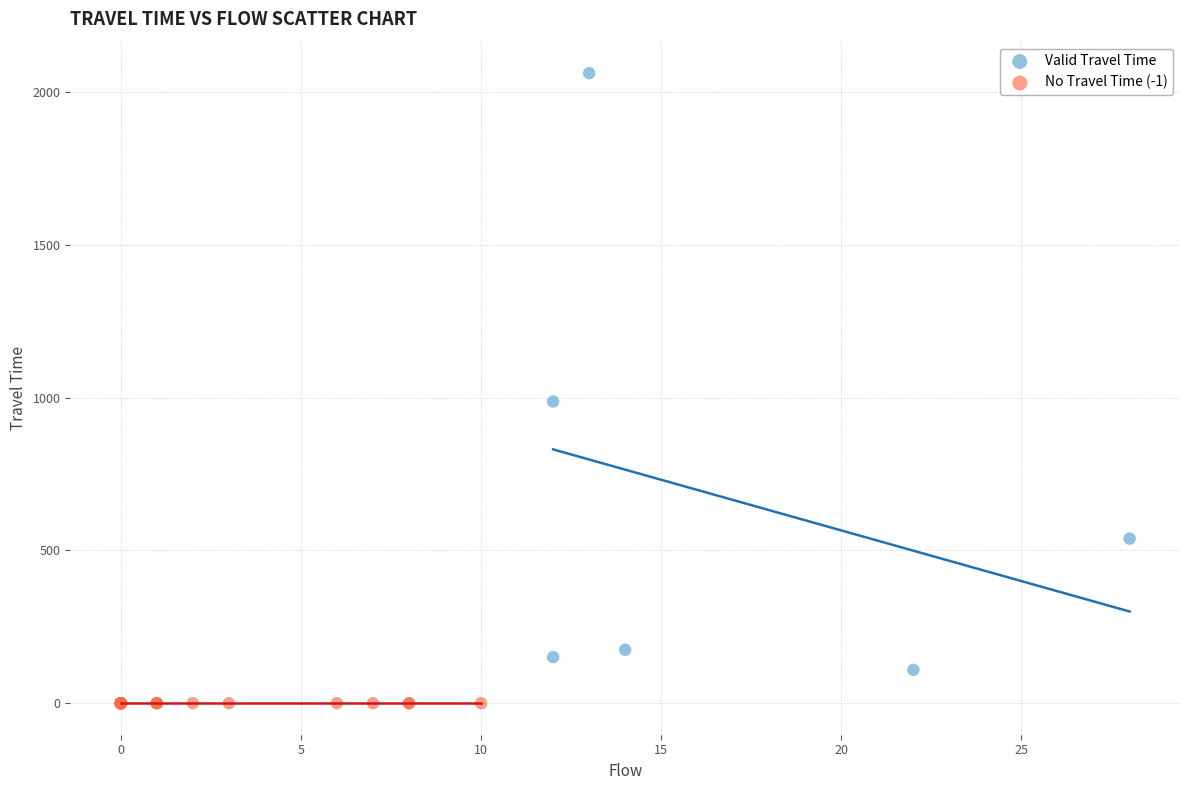

Which series reaches the maximum Y coordinate?

Valid Travel Time